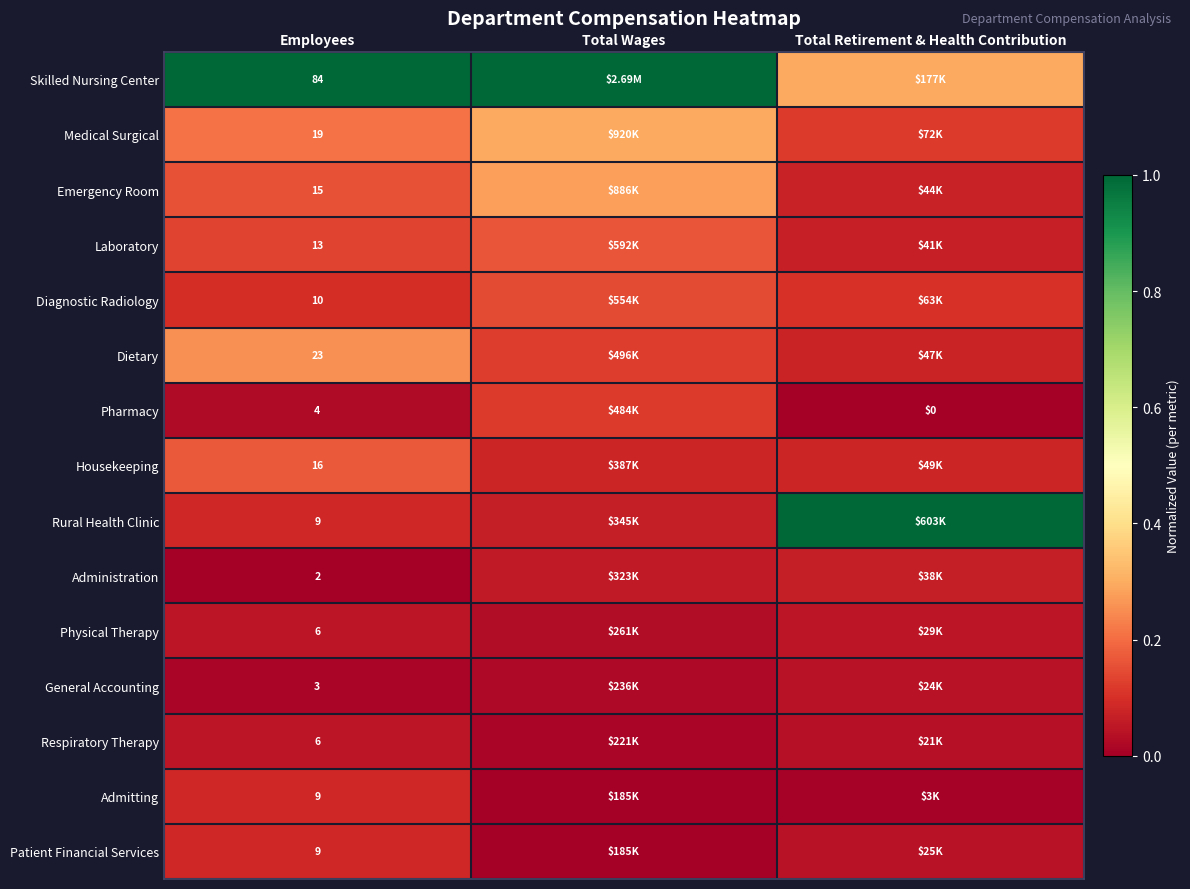

What is the difference between the second highest and minimum values in the Skilled Nursing Center series?

0.7